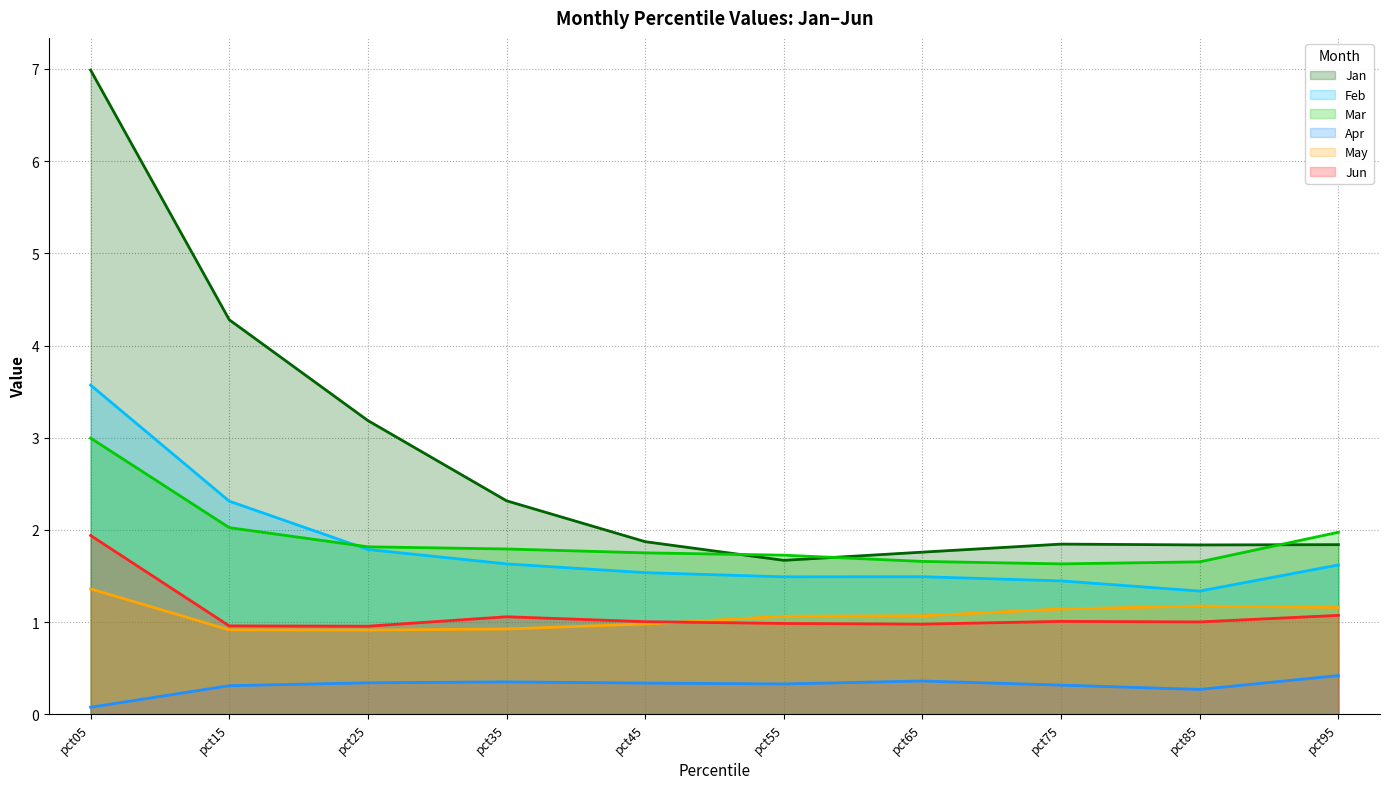

True or false: Feb and Jun intersect in this chart.

False